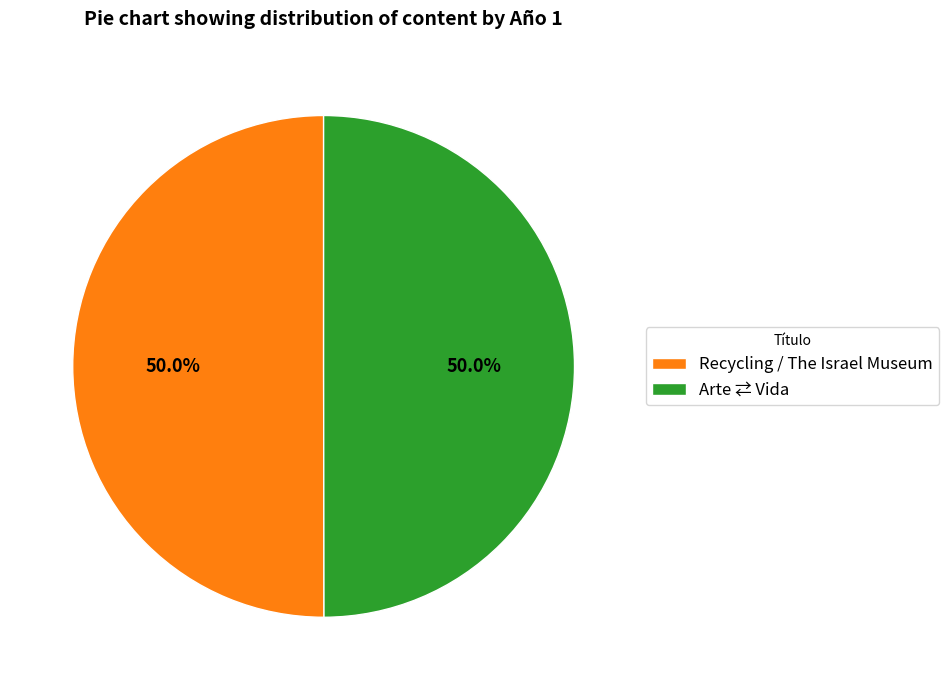

How many slices are in this pie chart?

2